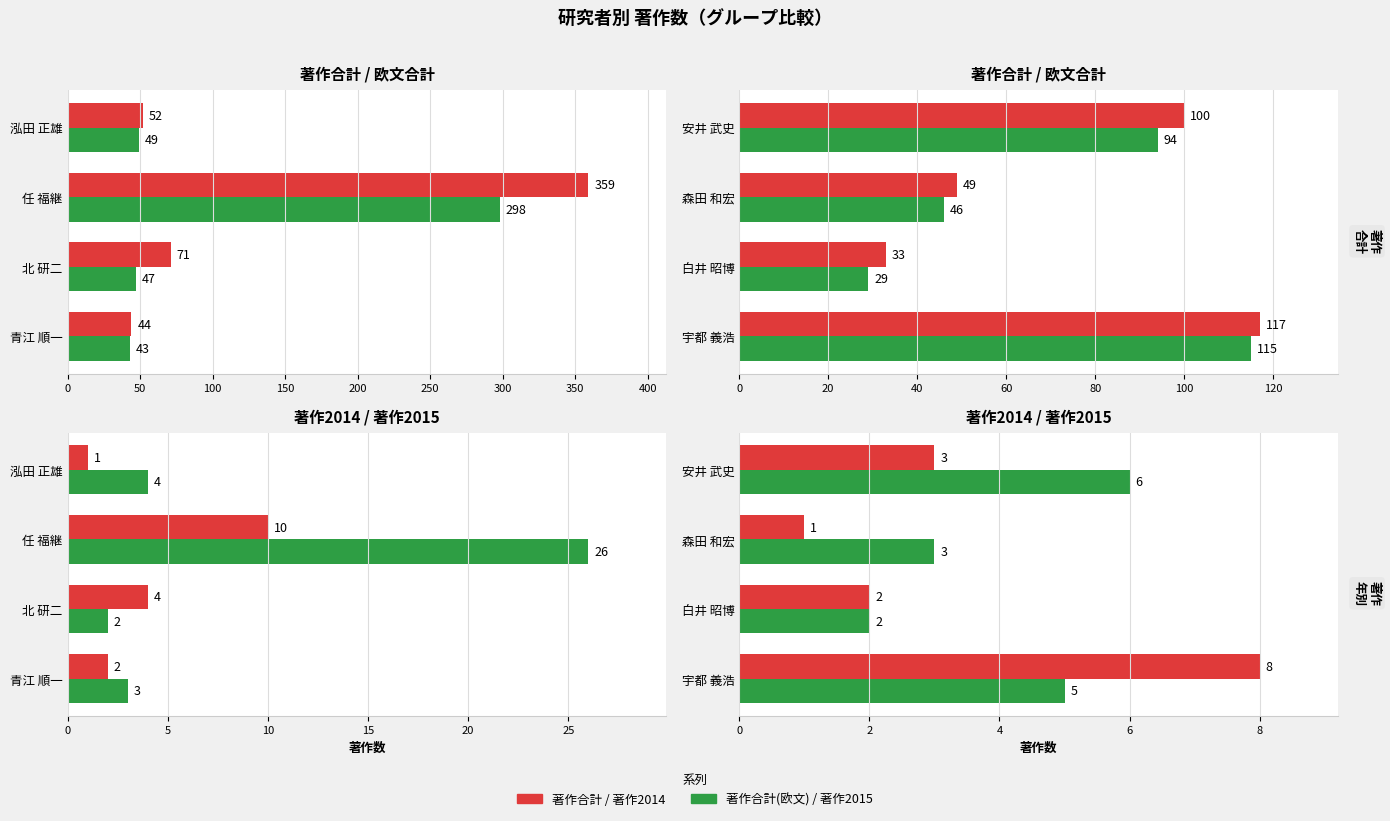

Between 森田 和宏 and 安井 武史, which is larger?

安井 武史